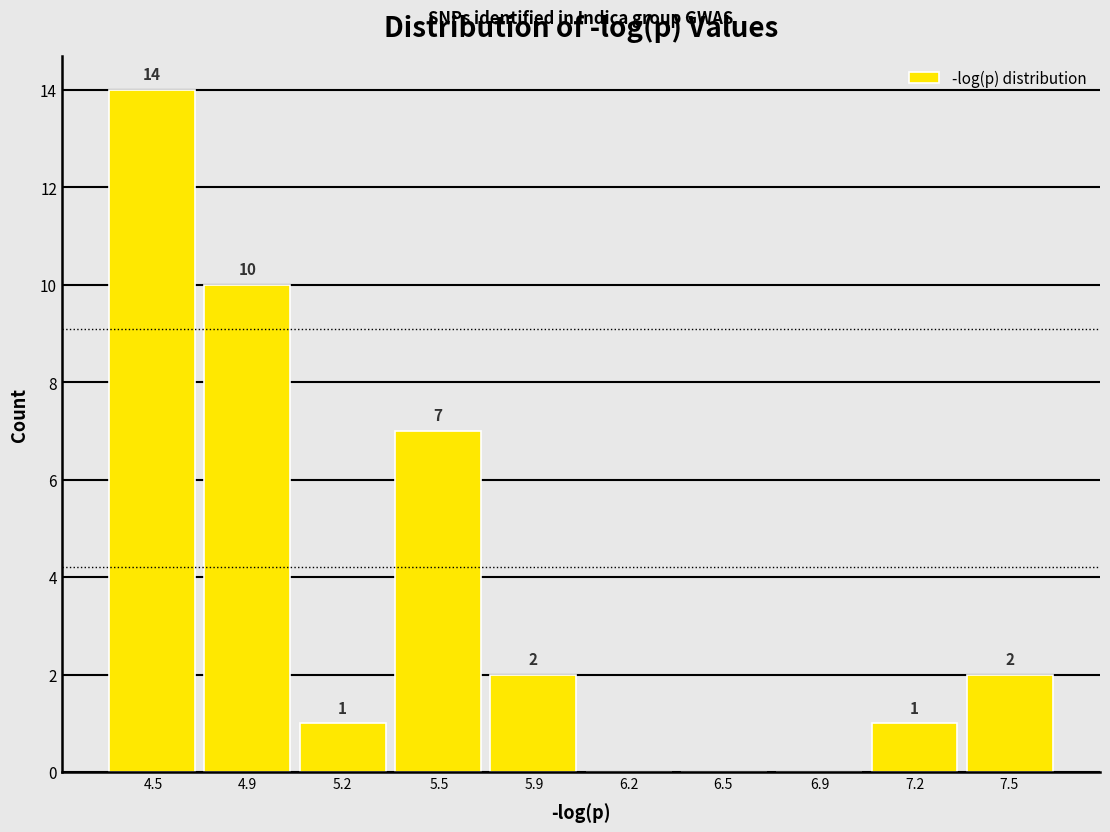

Reading left to right, what are all the values shown in this chart?

4.5=14	4.9=10	5.2=1	5.5=7	5.9=2	6.2=0	6.5=0	6.9=0	7.2=1	7.5=2